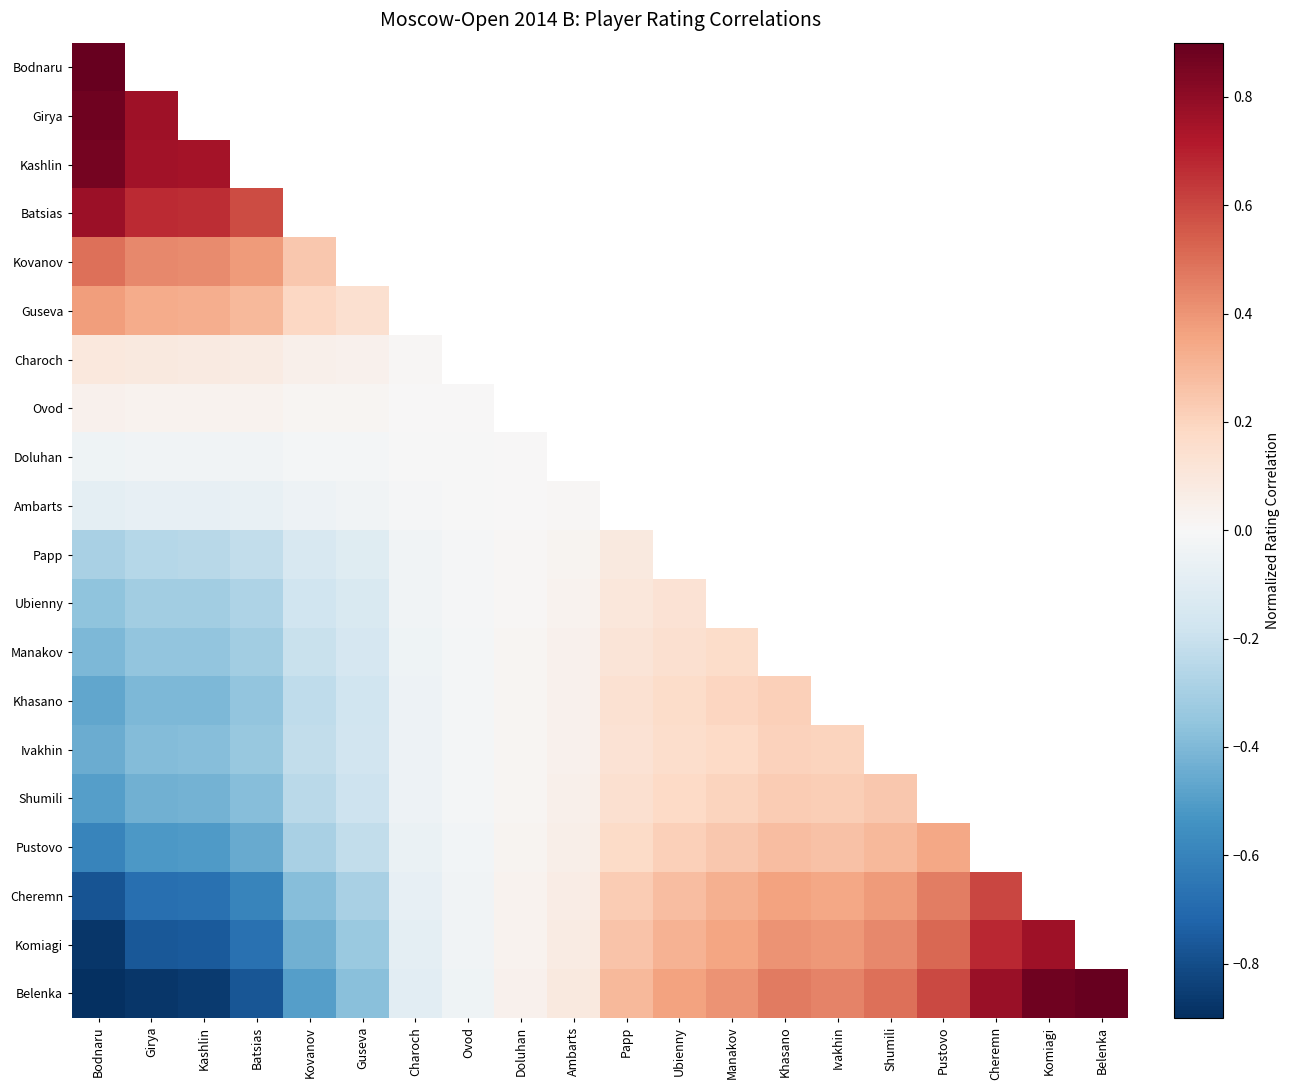

At Papp, list the series in order from largest to smallest.

Bodnaru, Girya, Kashlin, Batsias, Kovanov, Guseva, Charoch, Ovod, Doluhan, Ambarts, Belenka, Komiagi, Cheremn, Pustovo, Shumili, Khasano, Ivakhin, Manakov, Ubienny, Papp